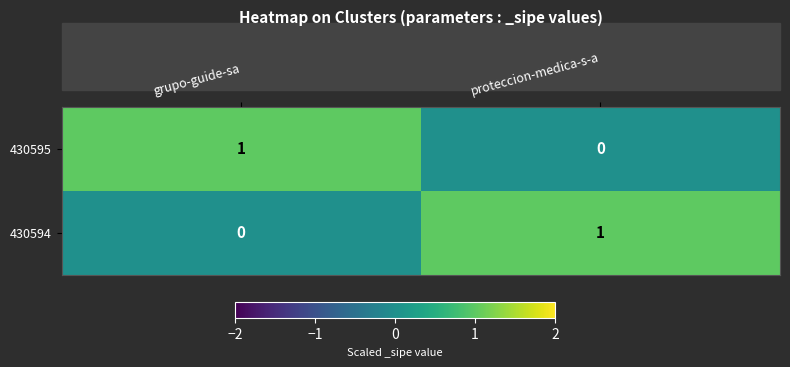

Is the value of 430595 at proteccion-medica-s-a greater than the value of 430594 at proteccion-medica-s-a?

No